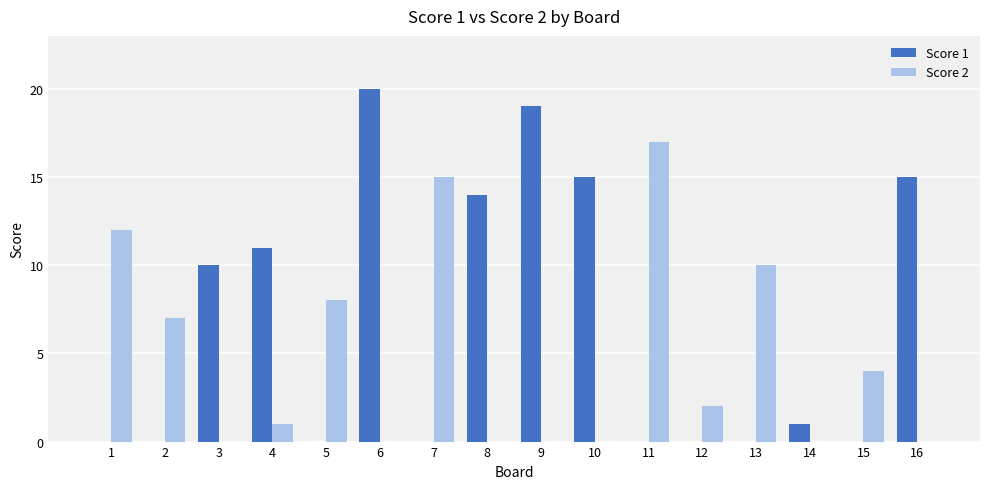

What is the total value across all series at 5?

8